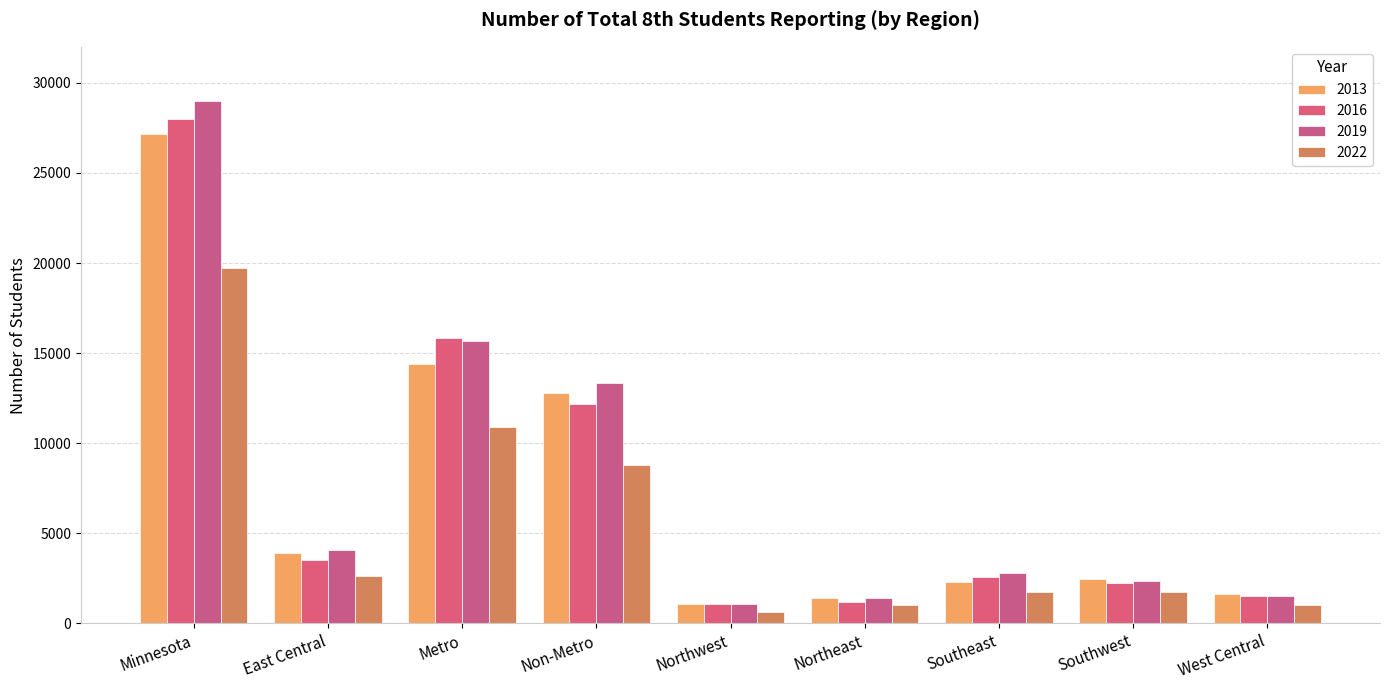

What is the average value of the 2016 series?

7575